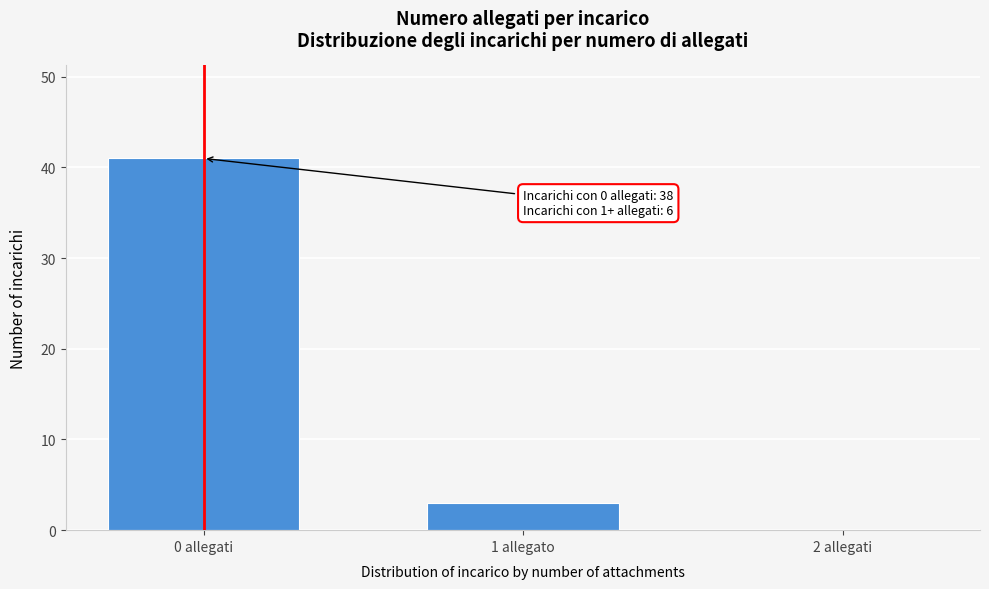

Reading left to right, list all the values displayed in this chart.

0 allegati=41	1 allegato=3	2 allegati=0